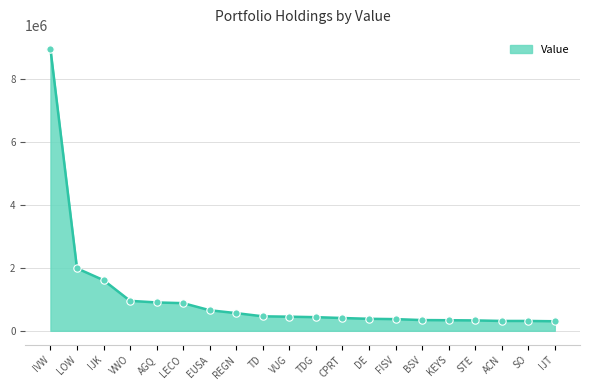

Between IVW and LECO, which is larger?

IVW